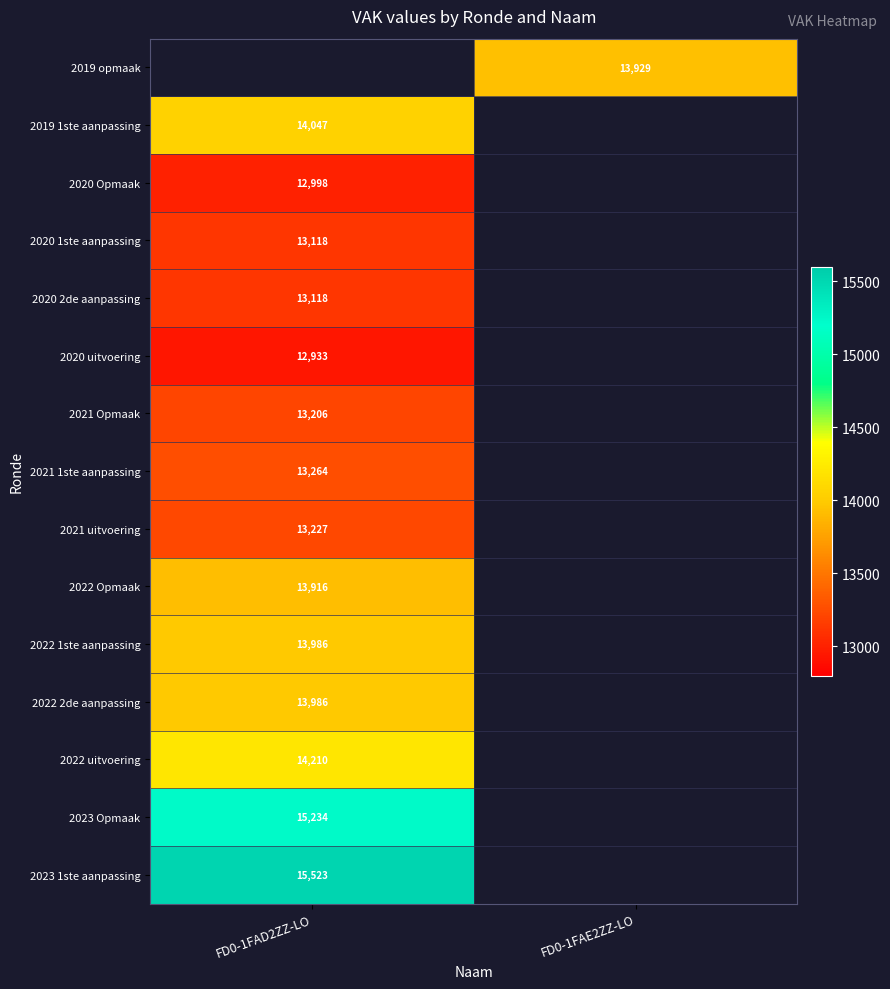

True or false: 2019 1ste aanpassing has a value of 7364.9 at FD0-1FAD2ZZ-LO.

False